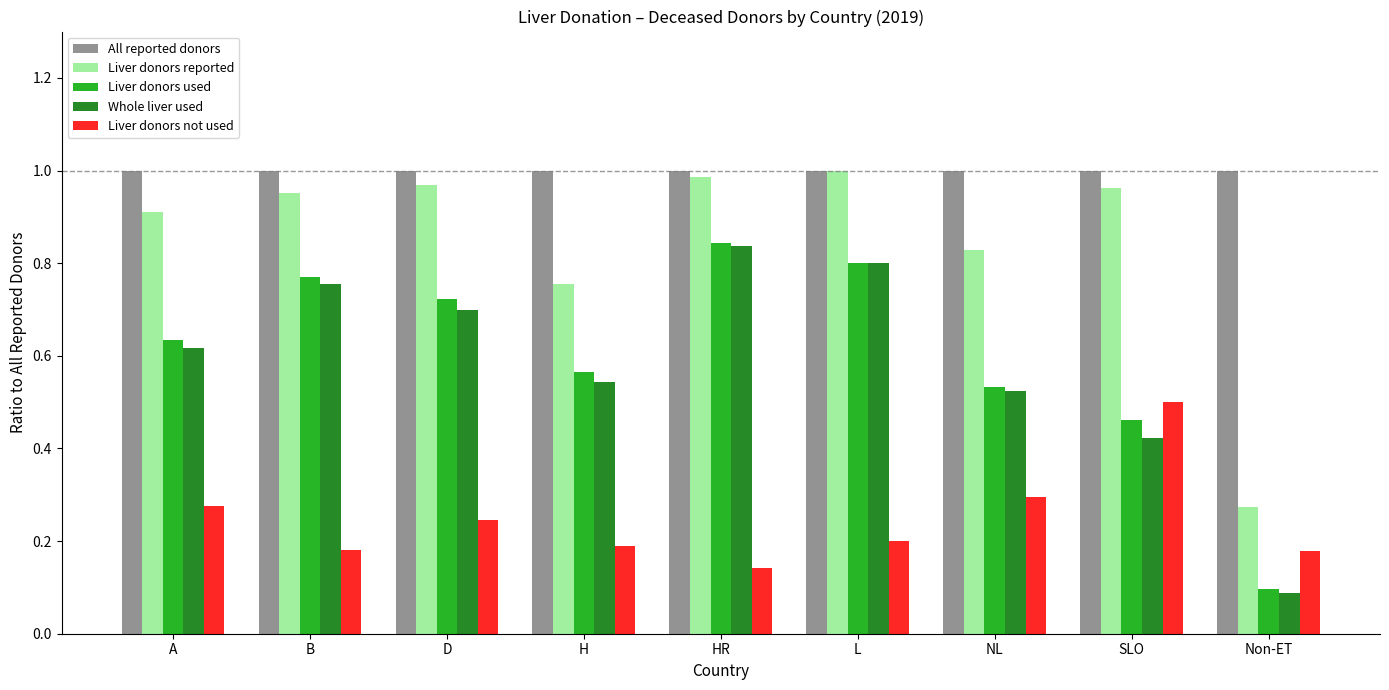

What is the label of the 7th bar from the left?

NL